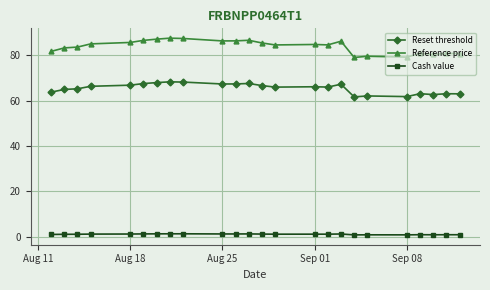

Which series has the largest range (max minus min)?

Reference price